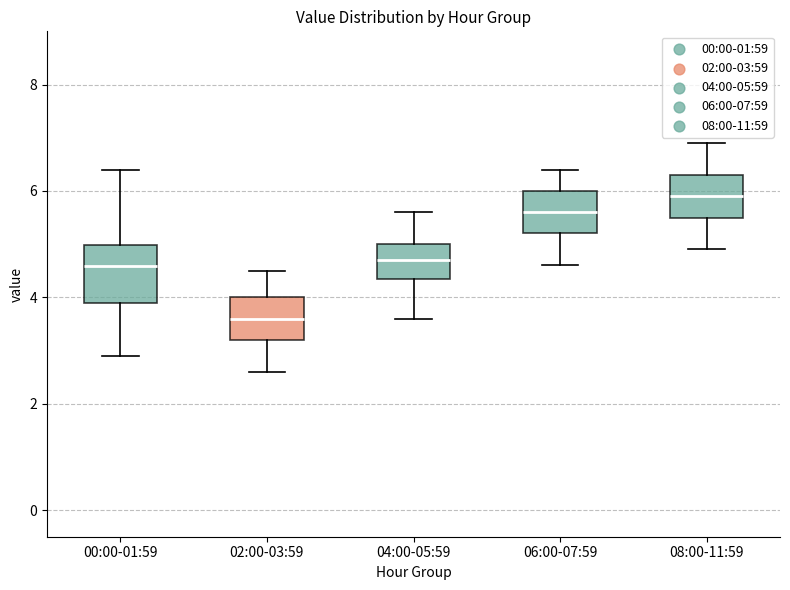

Where does the upper whisker of the box for 02:00-03:59 end on the y-axis? The values are not printed on the chart, so give them approximately, as read against the axis.

4.6